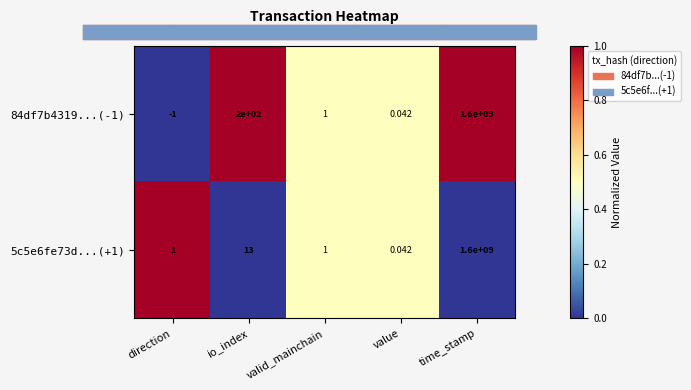

At which category is the sum across all series the highest?

time_stamp